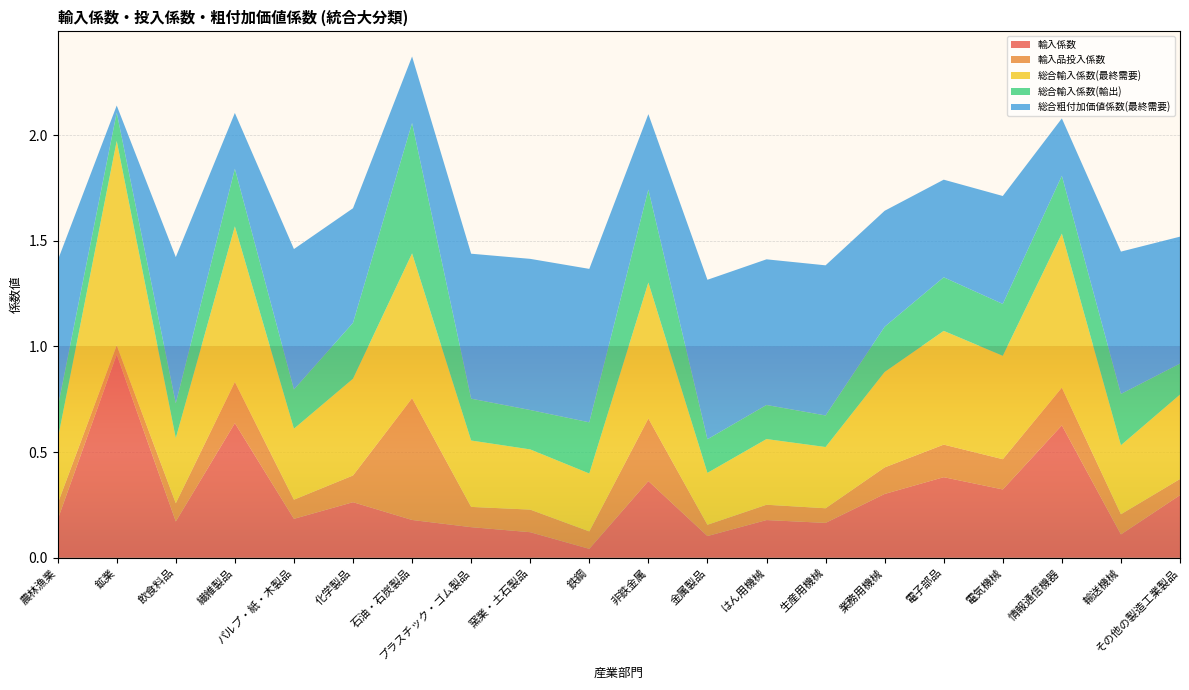

Reading left to right, extract all data points from this chart.

輸入係数: 0.2	1.0	0.2	0.6	0.2	0.3	0.2	0.1	0.1	0.0	0.4	0.1	0.2	0.2	0.3	0.4	0.3	0.6	0.1	0.3
輸入品投入係数: 0.1	0.0	0.1	0.2	0.1	0.1	0.6	0.1	0.1	0.1	0.3	0.1	0.1	0.1	0.1	0.2	0.1	0.2	0.1	0.1
総合輸入係数(最終需要): 0.3	1.0	0.3	0.7	0.3	0.5	0.7	0.3	0.3	0.3	0.6	0.2	0.3	0.3	0.5	0.5	0.5	0.7	0.3	0.4
総合輸入係数(輸出): 0.2	0.1	0.2	0.3	0.2	0.3	0.6	0.2	0.2	0.2	0.4	0.2	0.2	0.1	0.2	0.3	0.2	0.3	0.2	0.1
総合粗付加価値係数(最終需要): 0.7	0.0	0.7	0.3	0.7	0.5	0.3	0.7	0.7	0.7	0.4	0.8	0.7	0.7	0.5	0.5	0.5	0.3	0.7	0.6